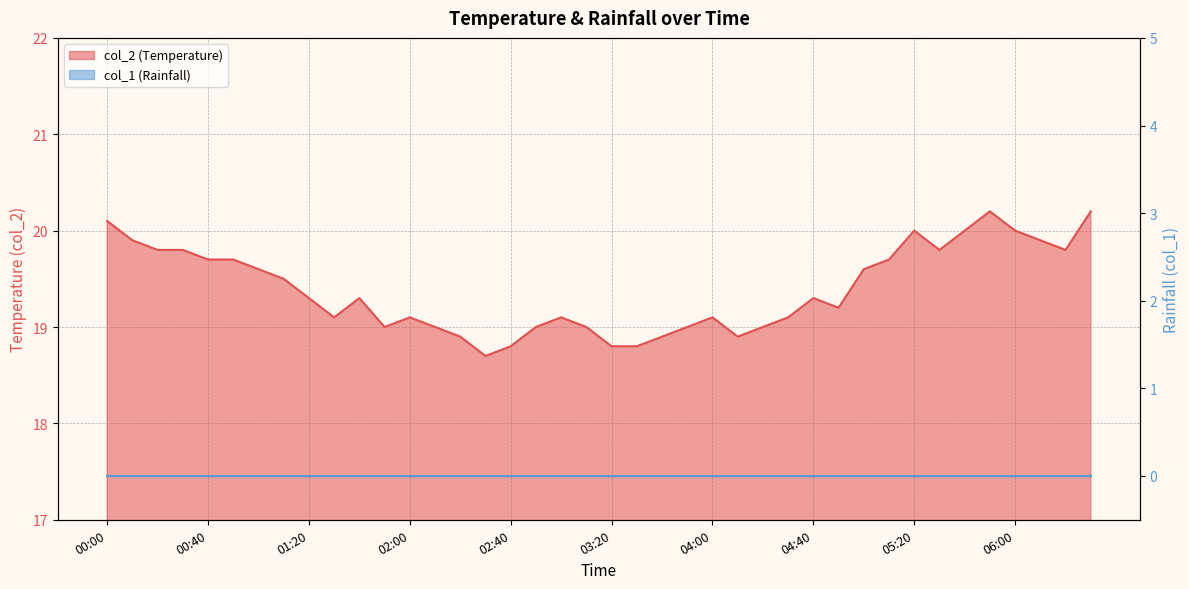

Reading left to right, what are all the values shown in this chart?

00:00=20.1	00:10=19.9	00:20=19.8	00:30=19.8	00:40=19.7	00:50=19.7	01:00=19.6	01:10=19.5	01:20=19.3	01:30=19.1	01:40=19.3	01:50=19.0	02:00=19.1	02:10=19.0	02:20=18.9	02:30=18.7	02:40=18.8	02:50=19.0	03:00=19.1	03:10=19.0	03:20=18.8	03:30=18.8	03:40=18.9	03:50=19.0	04:00=19.1	04:10=18.9	04:20=19.0	04:30=19.1	04:40=19.3	04:50=19.2	05:00=19.6	05:10=19.7	05:20=20.0	05:30=19.8	05:40=20.0	05:50=20.2	06:00=20.0	06:10=19.9	06:20=19.8	06:30=20.2